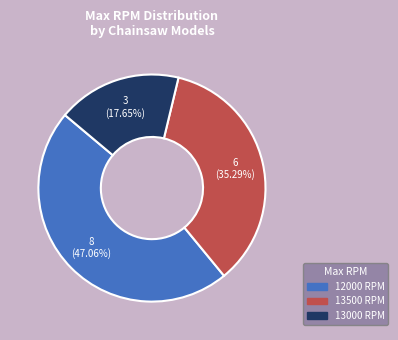

Does any single category account for the majority?

No